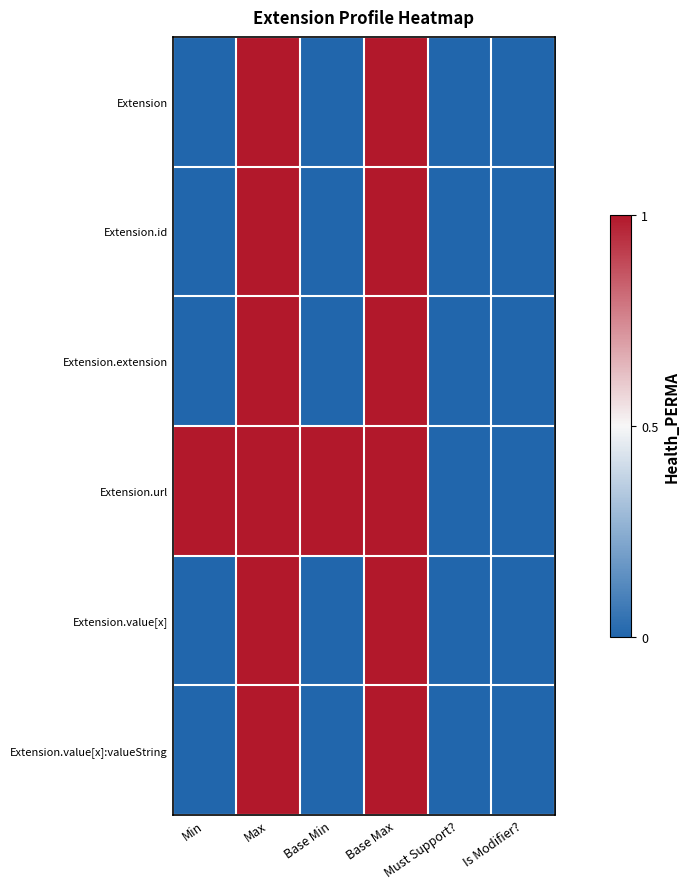

List the series in order of their peak value, lowest first.

Extension, Extension.id, Extension.extension, Extension.url, Extension.value[x], Extension.value[x]:valueString